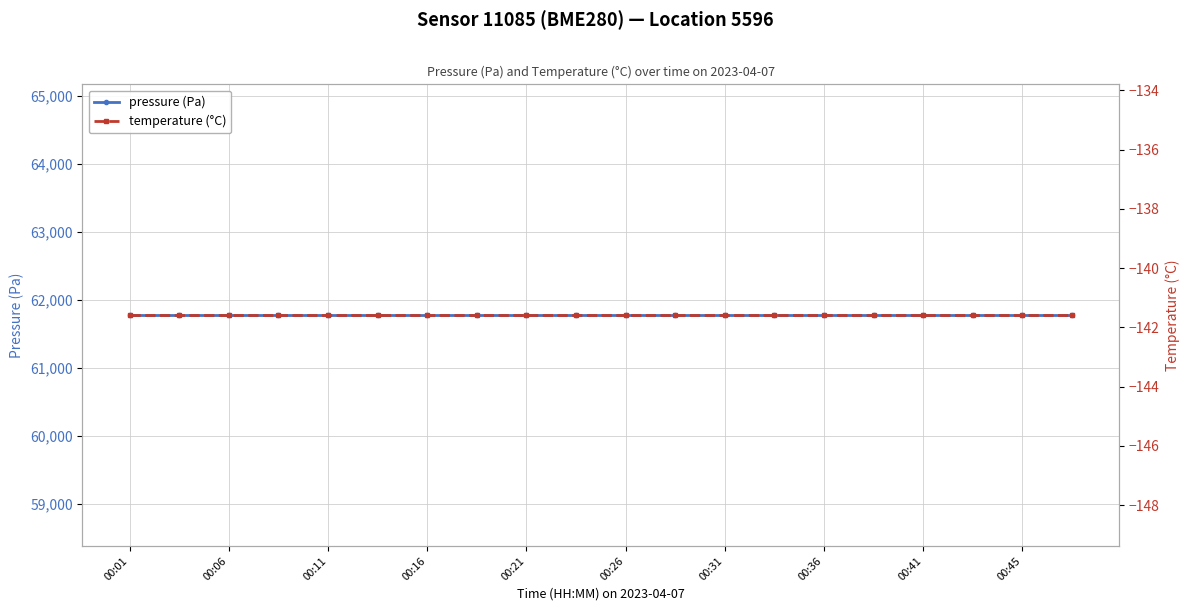

How many lines are shown in the chart?

2